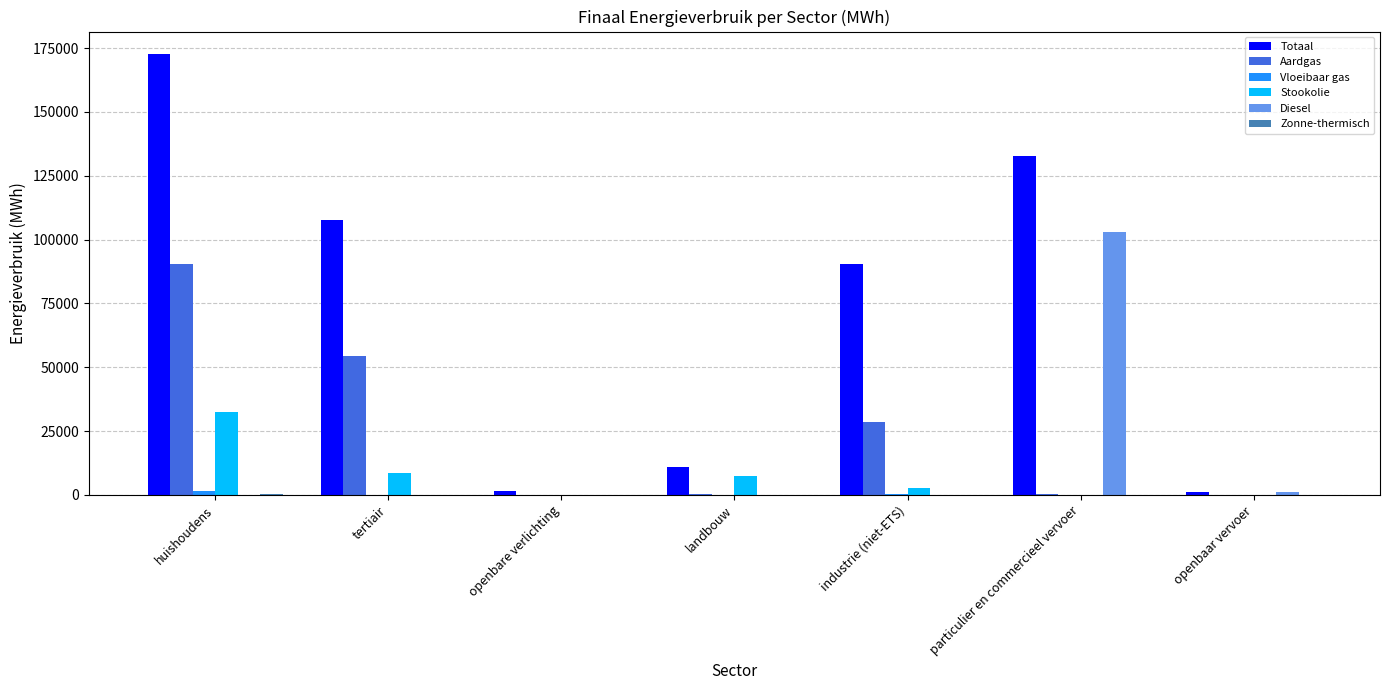

Are the bars horizontal?

No